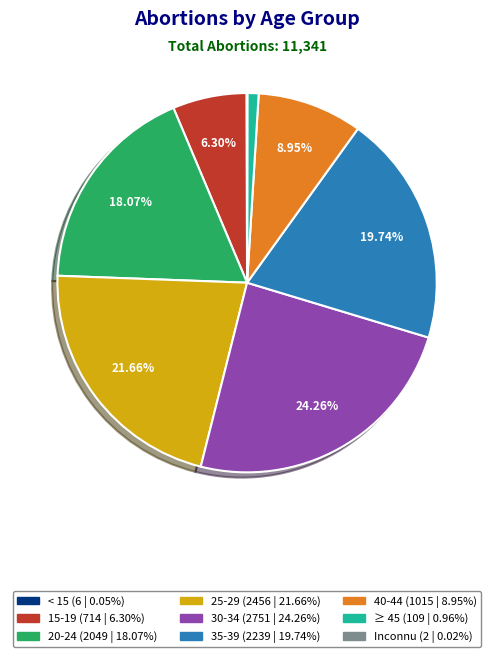

Does 25-29 account for over 50% of the chart?

No